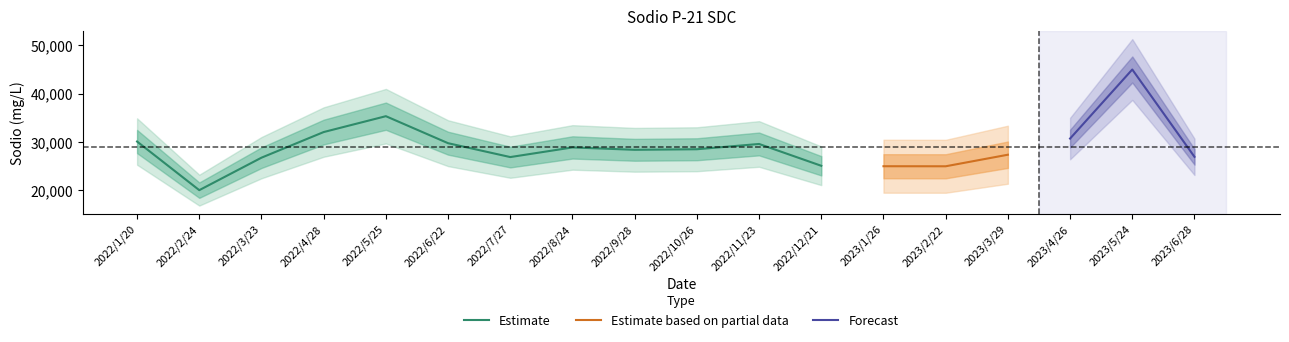

Reading left to right, transcribe all the data shown in this chart.

30076.0	19994.0	26728.7	32042.0	35332.0	29731.4	26855.2	28854.2	28362.0	28476.4	29571.4	25046.8	24955.7	24944.3	27342.2	30691.0	45011.3	26905.6